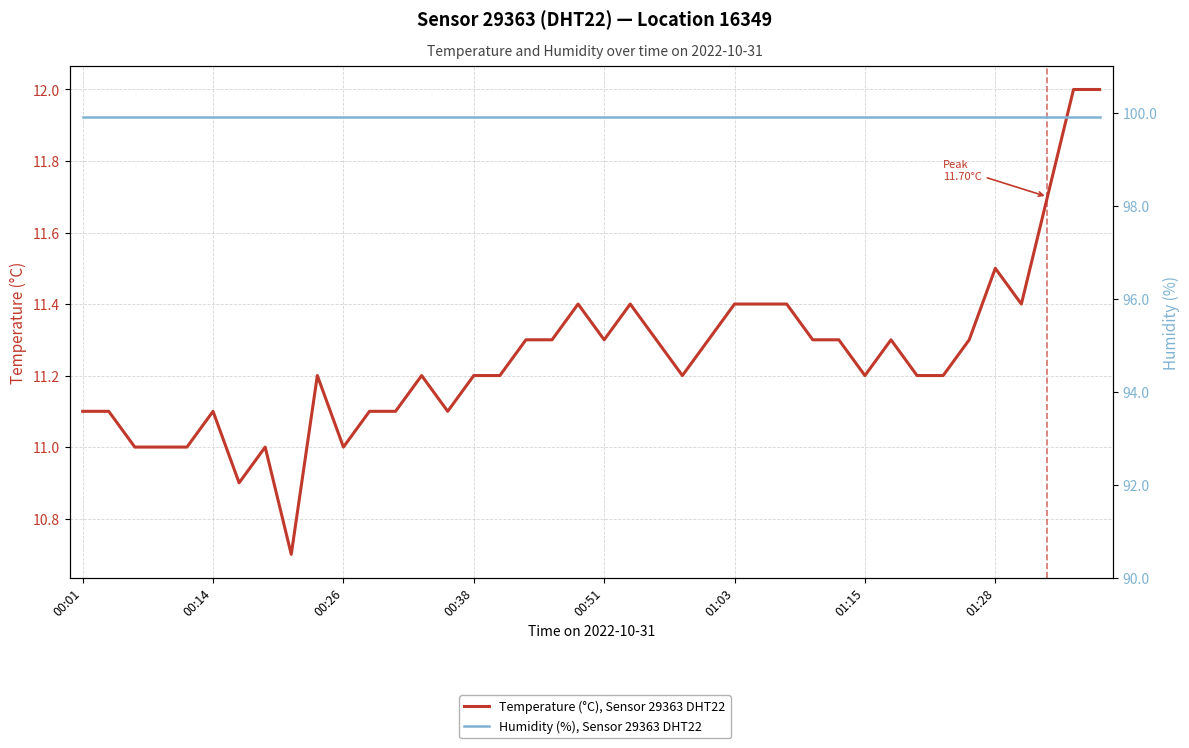

What is the difference between the maximum and minimum values in the Temperature (°C), Sensor 29363 DHT22 series?

1.3